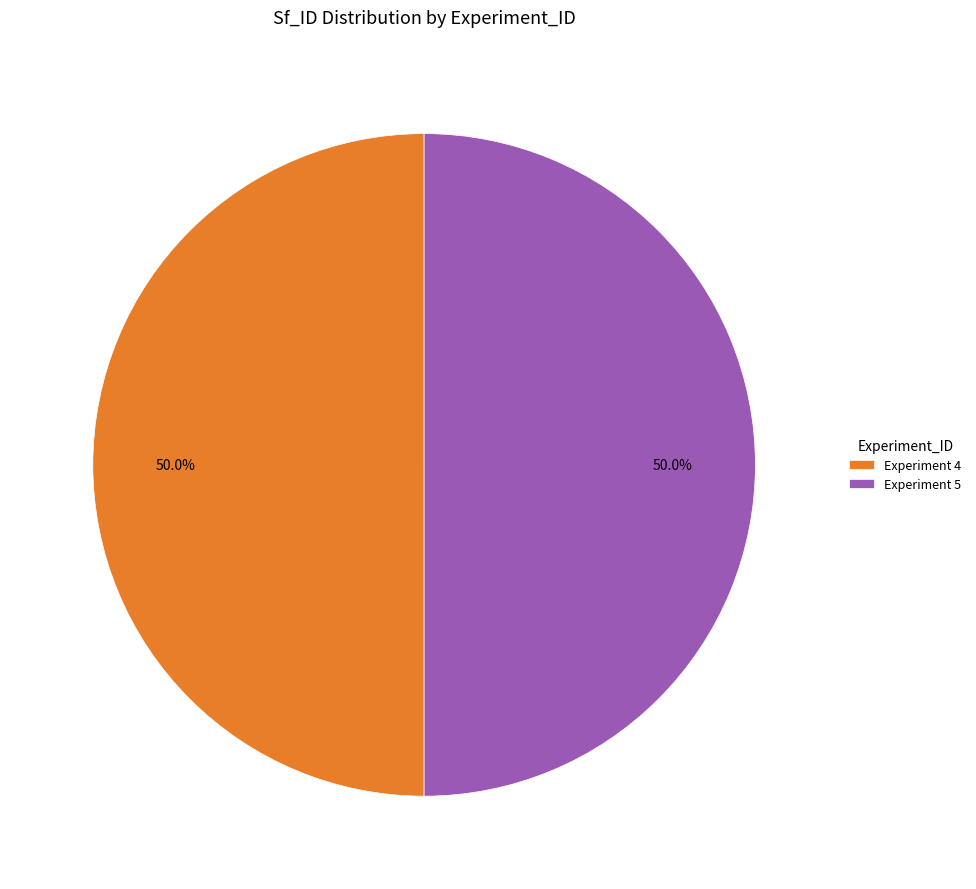

Approximately how many times larger is the value at Experiment 4 compared to Experiment 5?

1.0